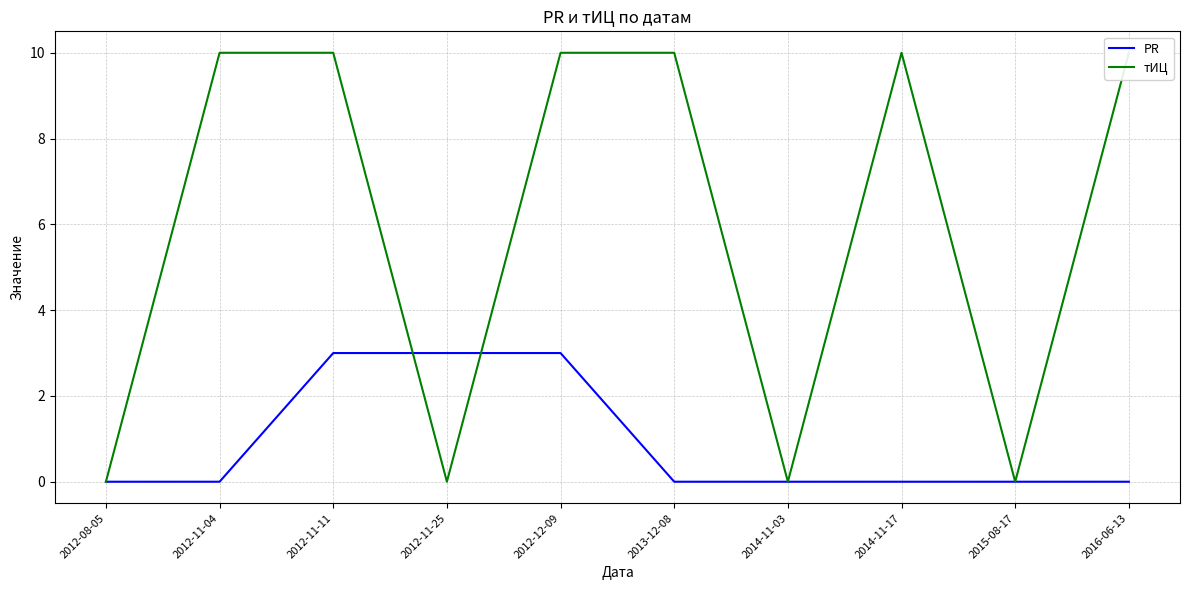

What is the label of the 10th point from the right?

2012-08-05